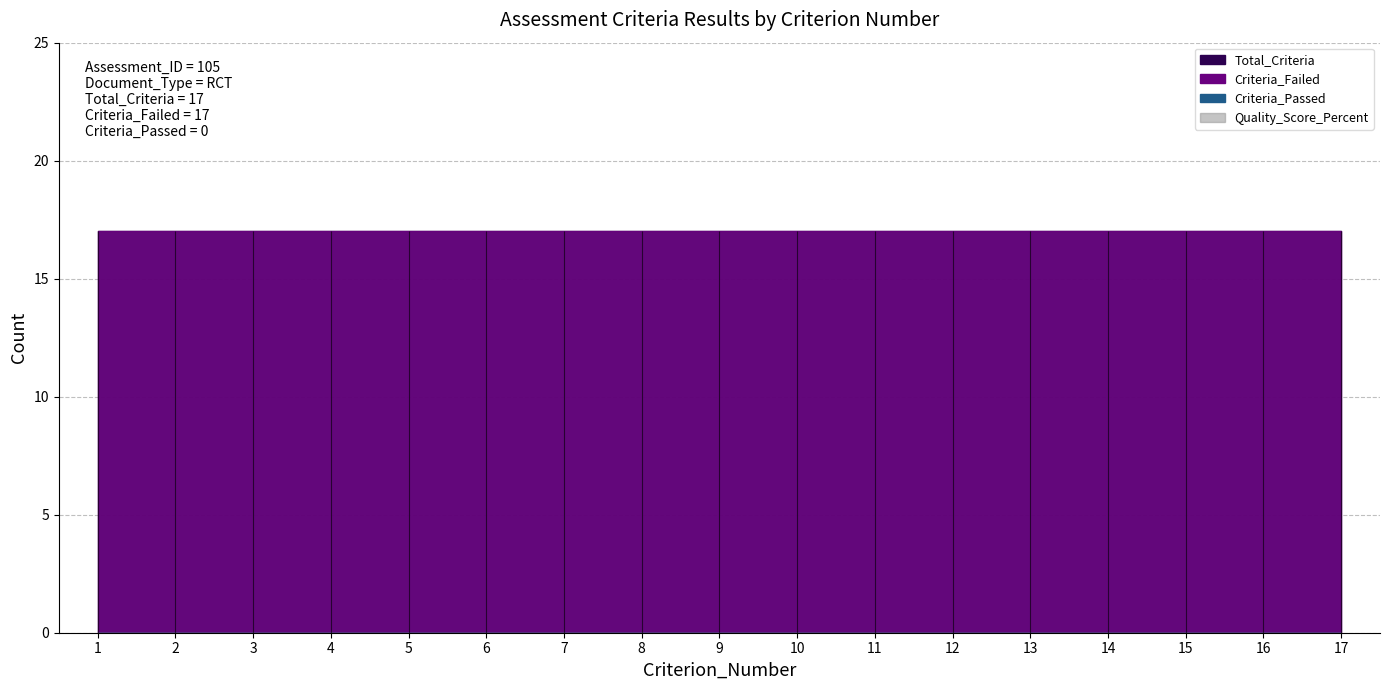

True or false: Criteria_Failed and Criteria_Passed intersect in this chart.

False